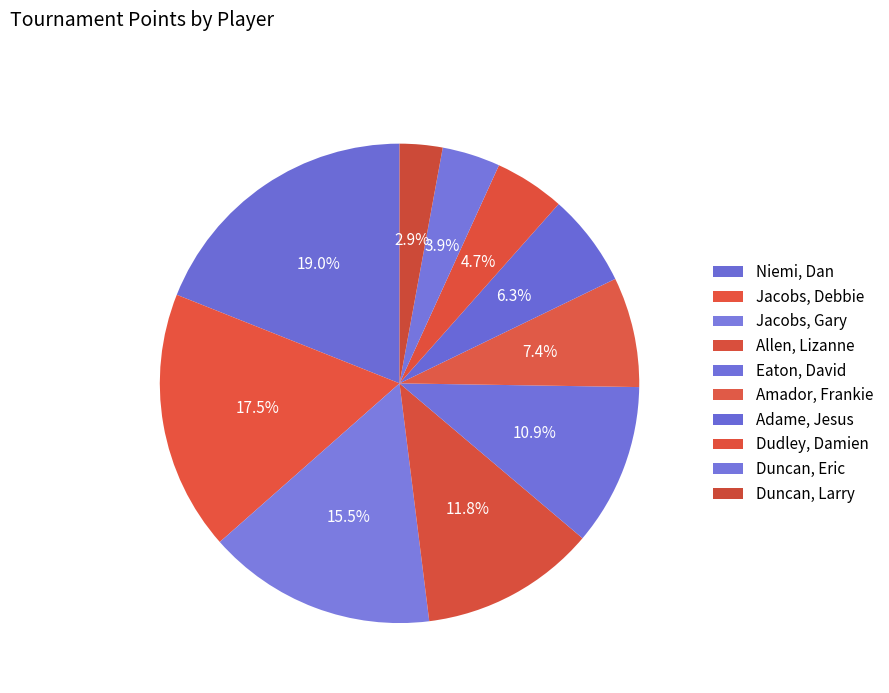

To the nearest percent, what is the difference between the Duncan, Eric and Duncan, Larry slice percentages?

1%